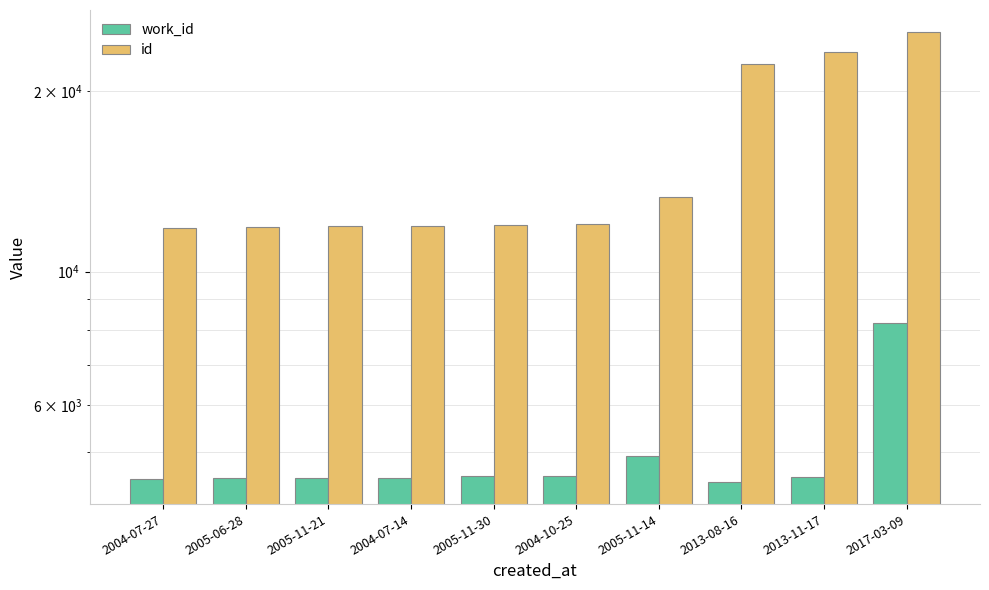

What are all the series names shown in the legend?

work_id, id